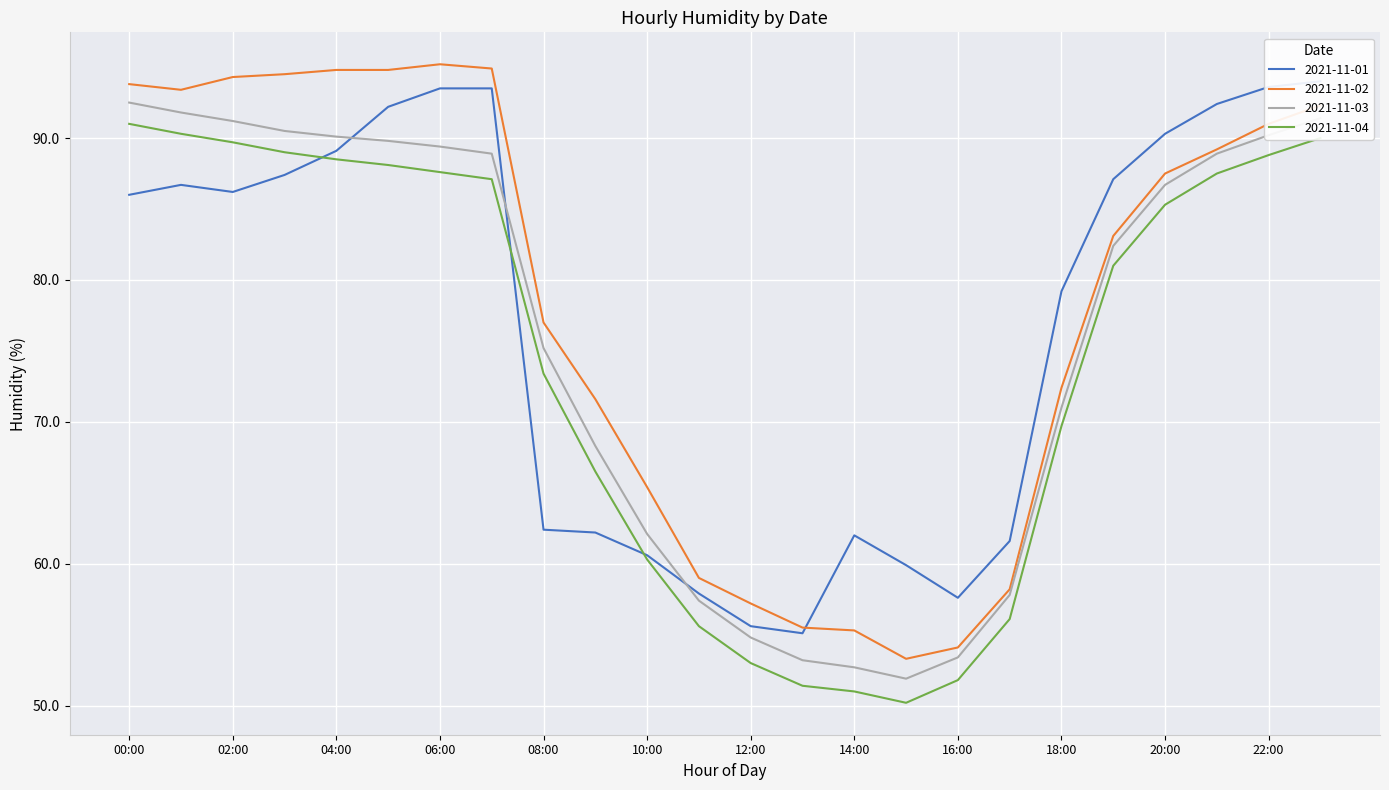

List the series in order of their overall mean, highest first.

2021-11-02, 2021-11-01, 2021-11-03, 2021-11-04